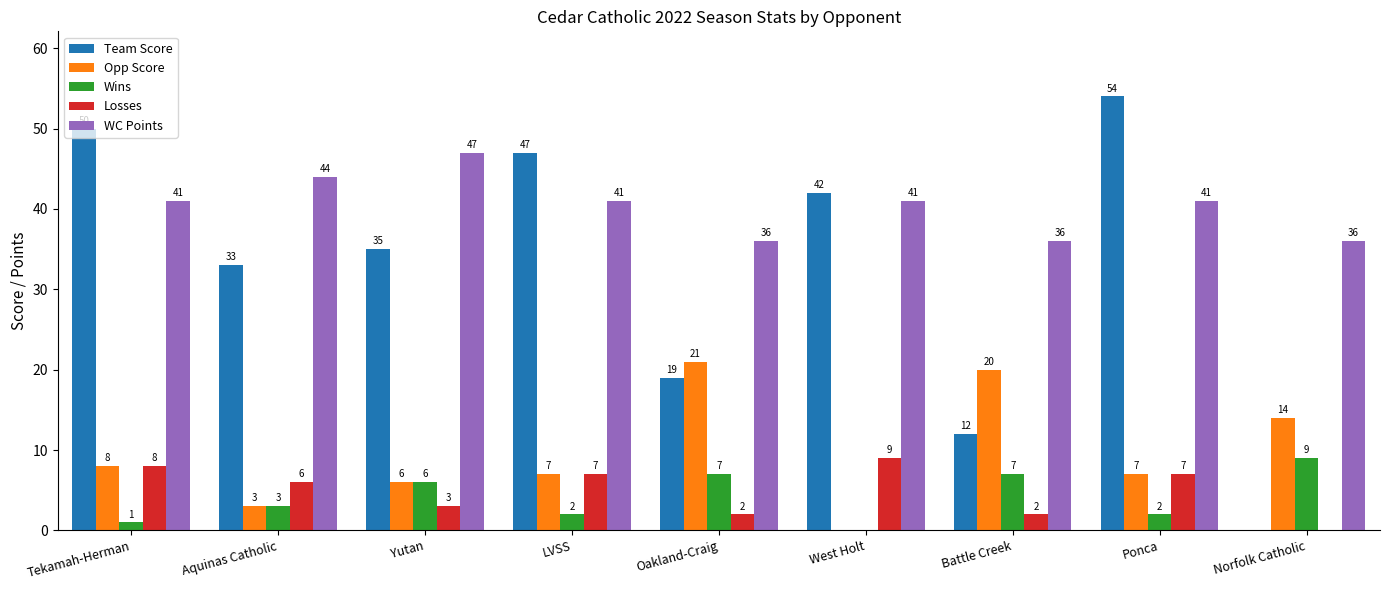

Which series has the largest total across all categories?

WC Points